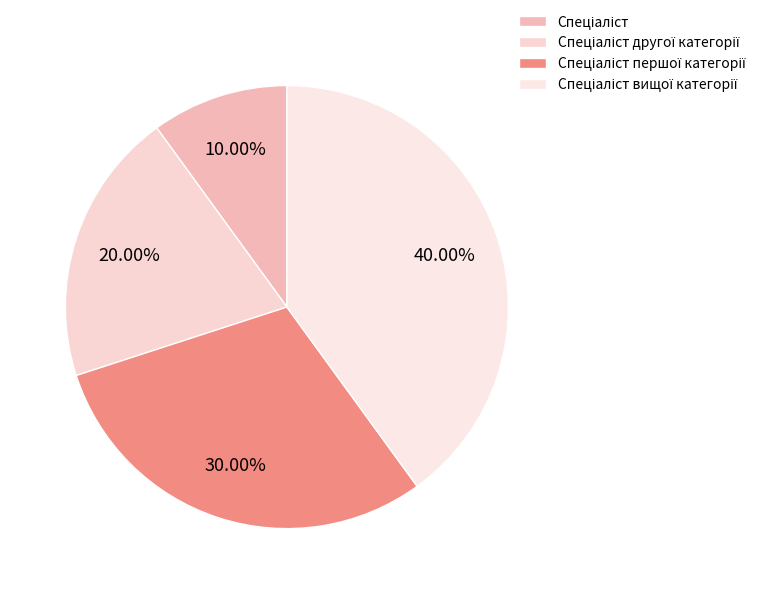

Count the number of slices in the pie.

4